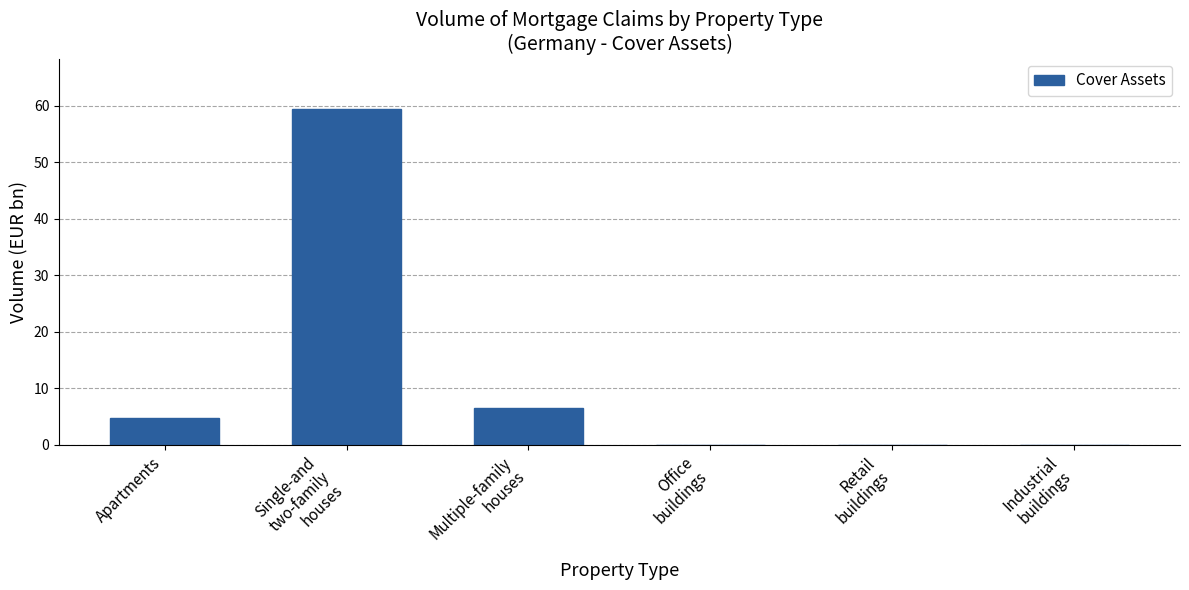

What is the greatest value displayed?

59.4